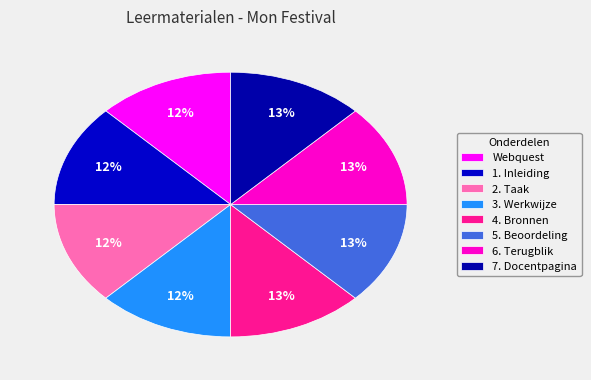

Combined, what portion of the pie is 2. Taak and 7. Docentpagina?

25.0%